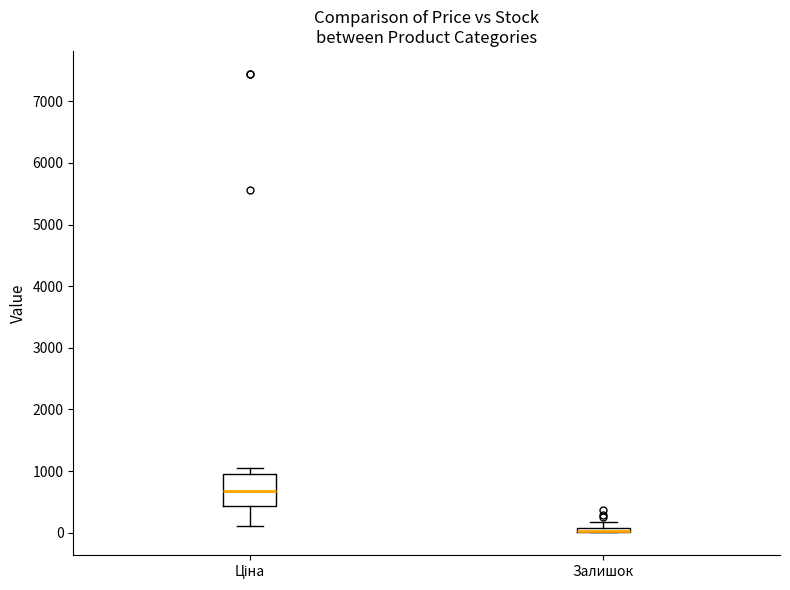

Where does the upper whisker of the box for Ціна end on the y-axis? The values are not printed on the chart, so give them approximately, as read against the axis.

1000